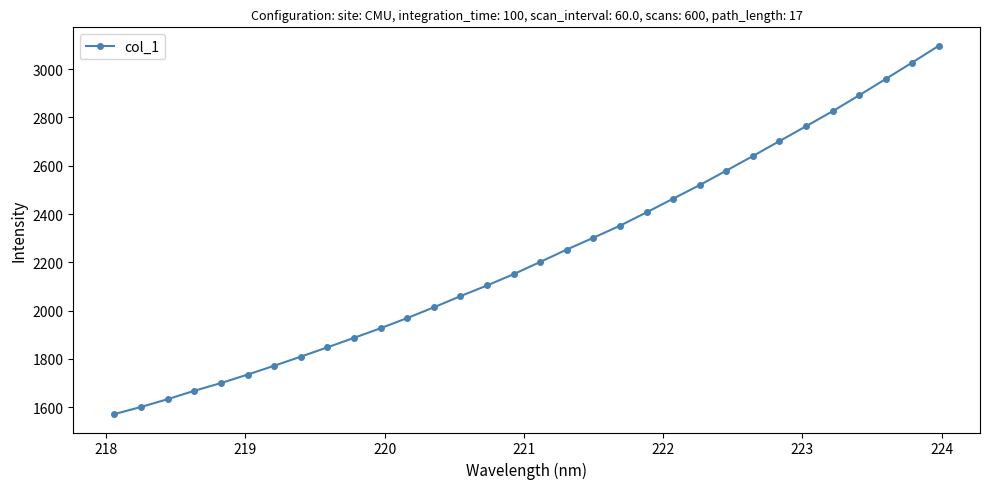

Count the number of data series in this chart.

1